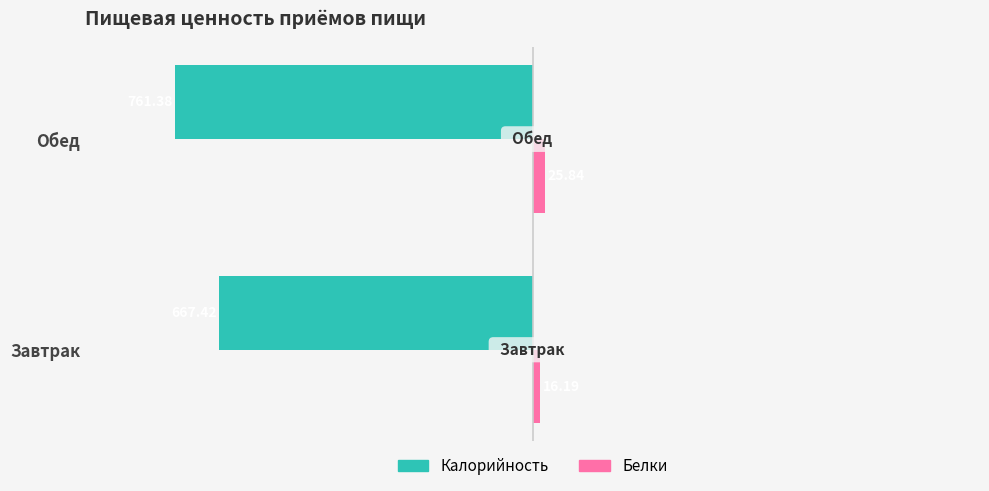

What is the difference between the highest and lowest values at Завтрак?

683.6